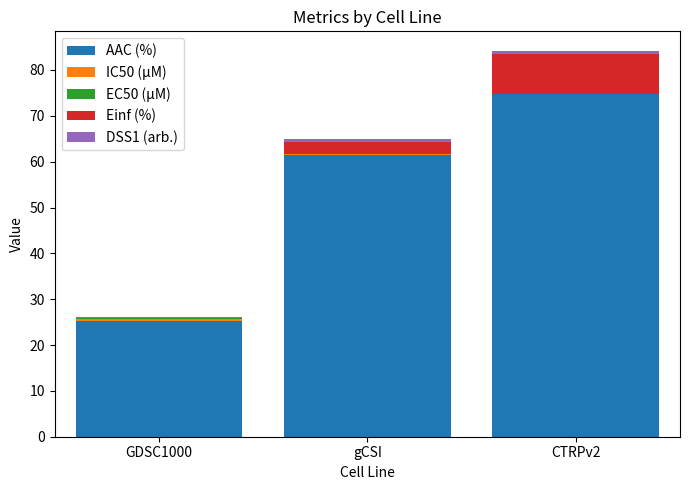

Is it true that AAC (%) equals 45.4 at GDSC1000?

False